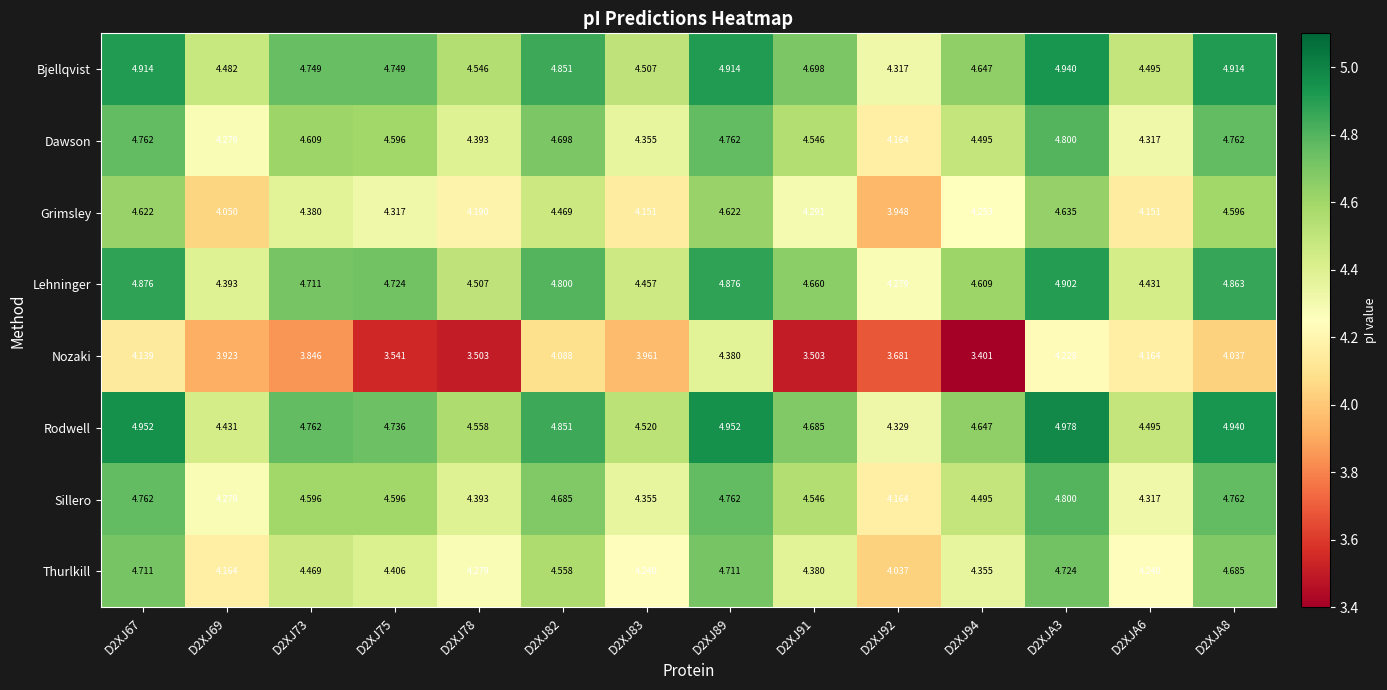

Is the value of Sillero at D2XJA3 greater than the value of Dawson at D2XJ91?

Yes